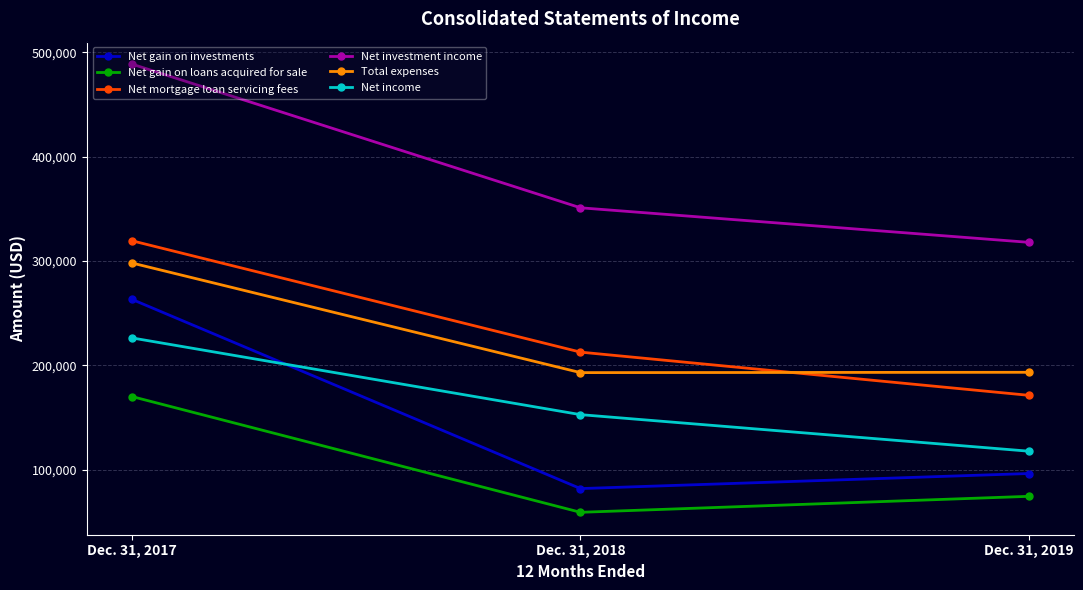

Is it true that Net mortgage loan servicing fees equals 118672 at Dec. 31, 2017?

False